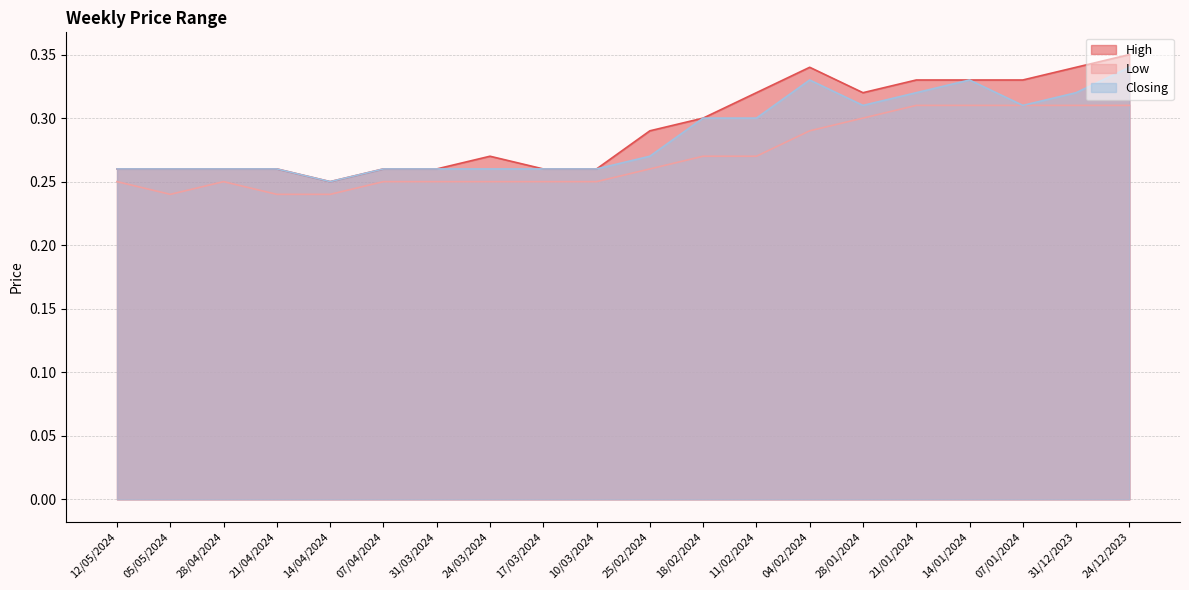

Reading left to right, transcribe all the data shown in this chart.

High: 0.3	0.3	0.3	0.3	0.2	0.3	0.3	0.3	0.3	0.3	0.3	0.3	0.3	0.3	0.3	0.3	0.3	0.3	0.3	0.3
Low: 0.2	0.2	0.2	0.2	0.2	0.2	0.2	0.2	0.2	0.2	0.3	0.3	0.3	0.3	0.3	0.3	0.3	0.3	0.3	0.3
Closing: 0.3	0.3	0.3	0.3	0.2	0.3	0.3	0.3	0.3	0.3	0.3	0.3	0.3	0.3	0.3	0.3	0.3	0.3	0.3	0.3